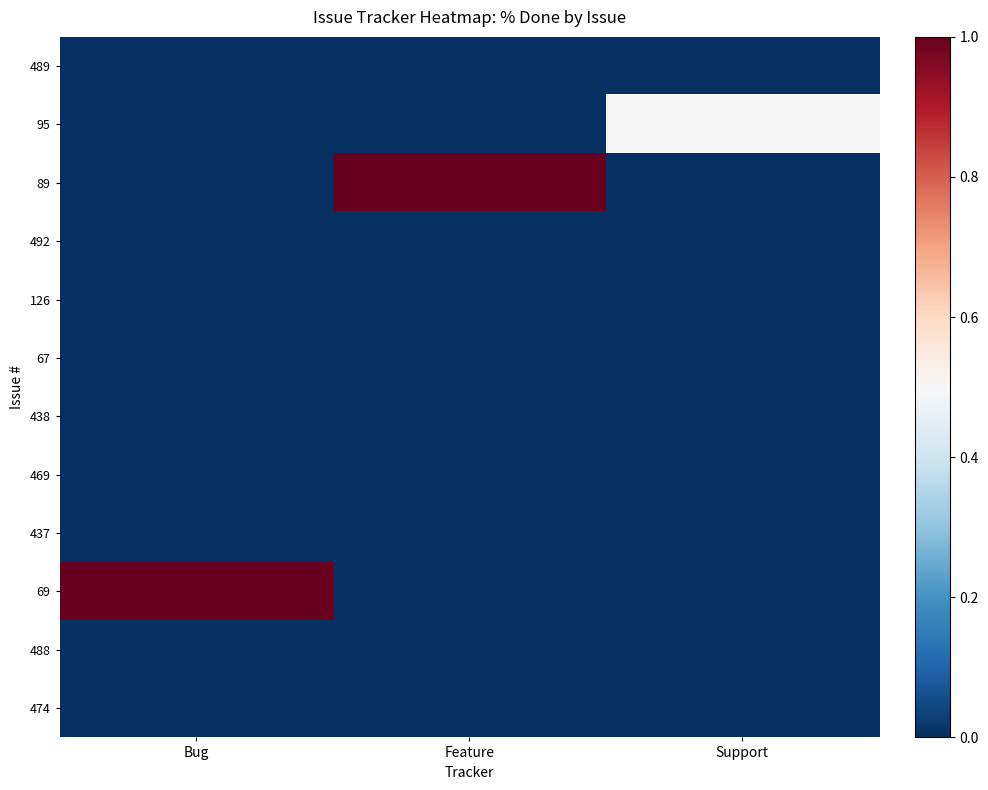

What is the maximum value shown in the chart?

1.0